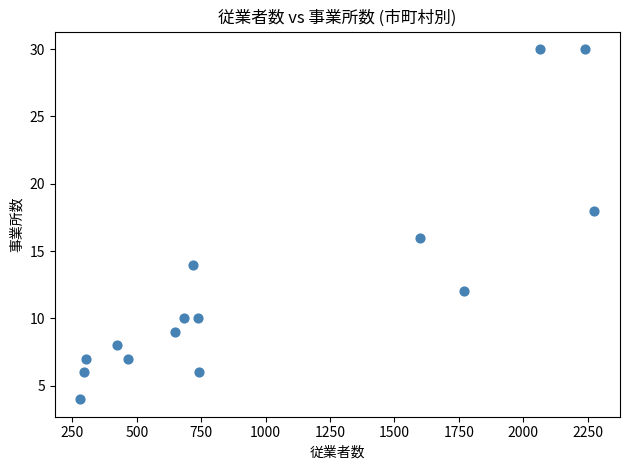

What is the range of Y values (max minus min)?

26